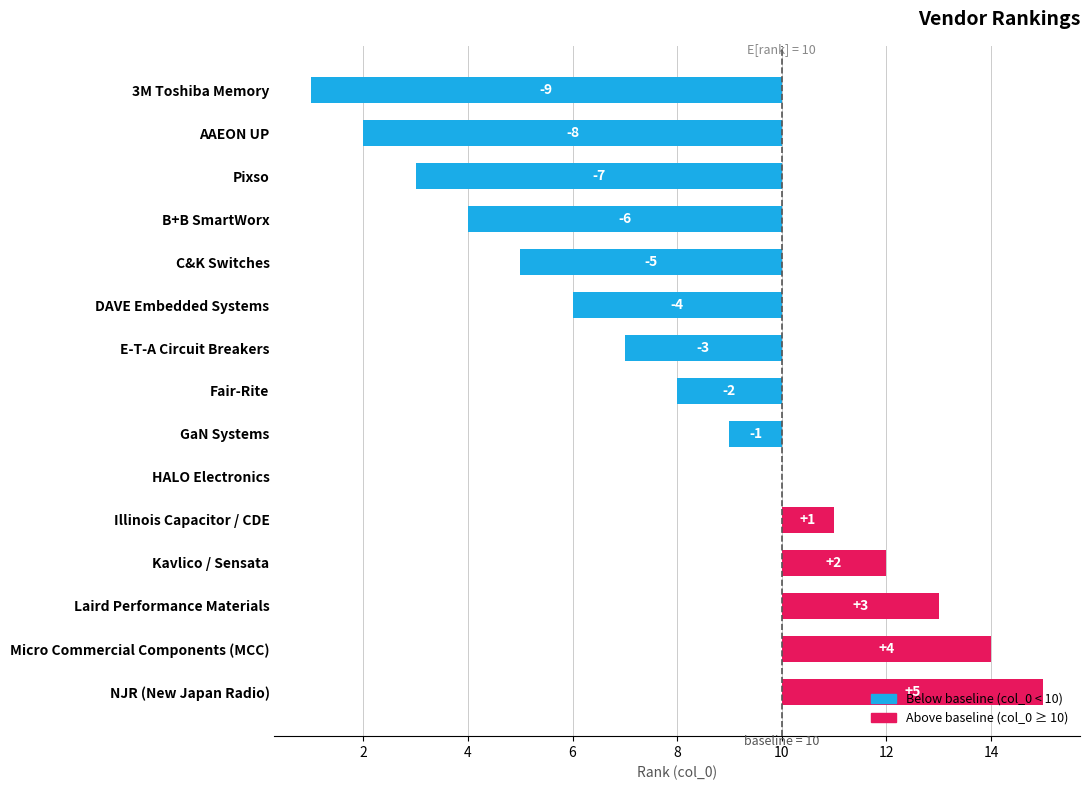

What is the difference between the maximum and minimum values?

14